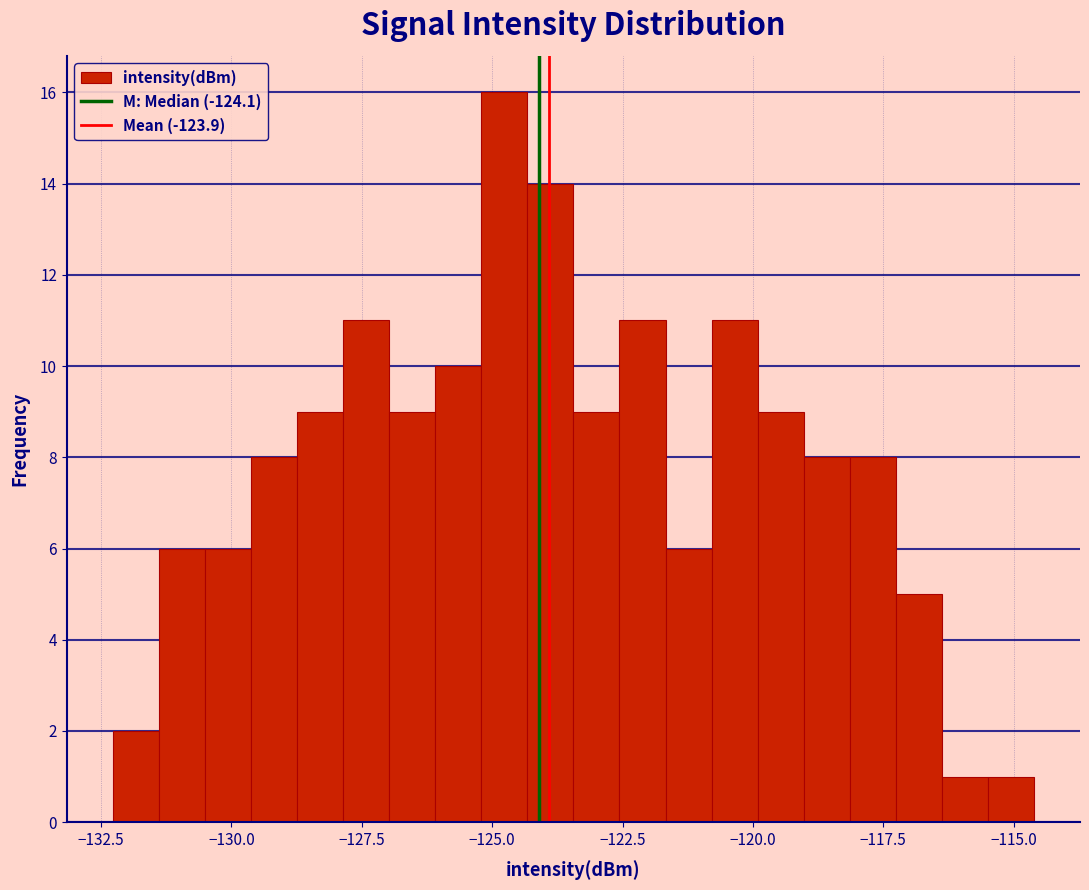

Read against the x-axis, roughly where is the centre of the tallest bar?

-125.0